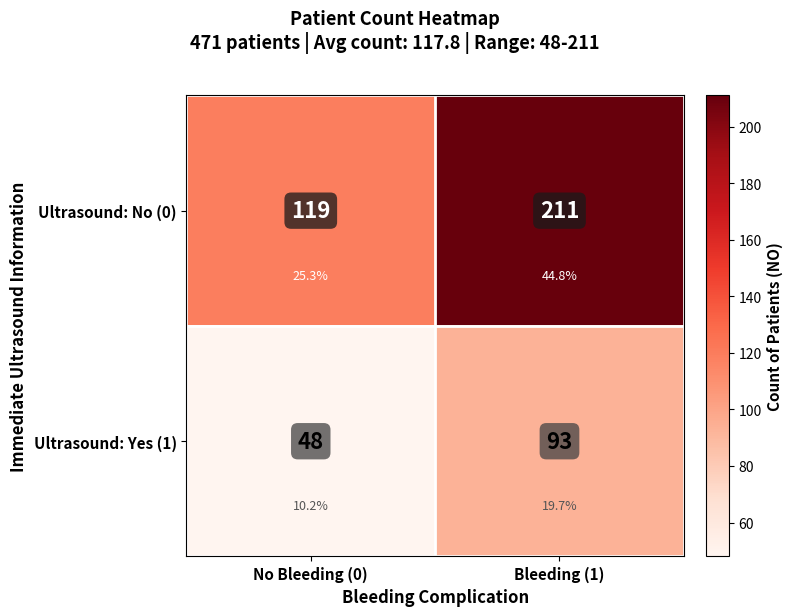

Between Bleeding (1) and No Bleeding (0), which is larger?

Bleeding (1)